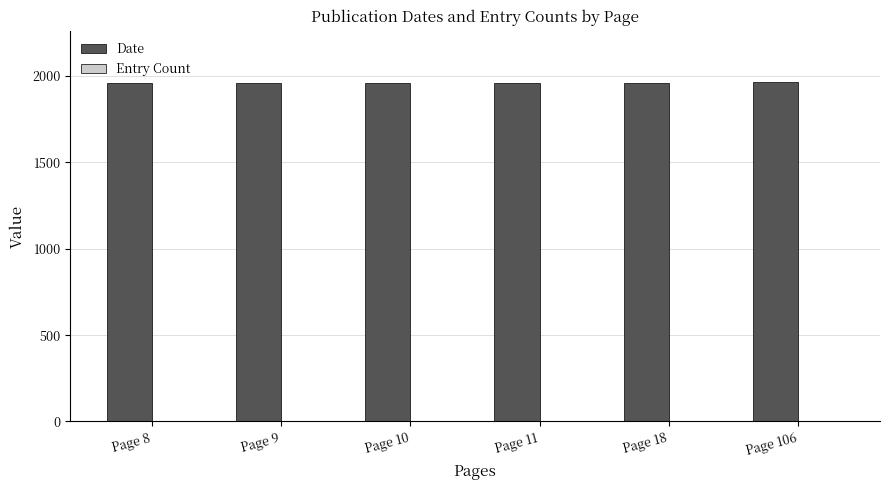

True or false: Date has a value of 1959 at Page 11.

True